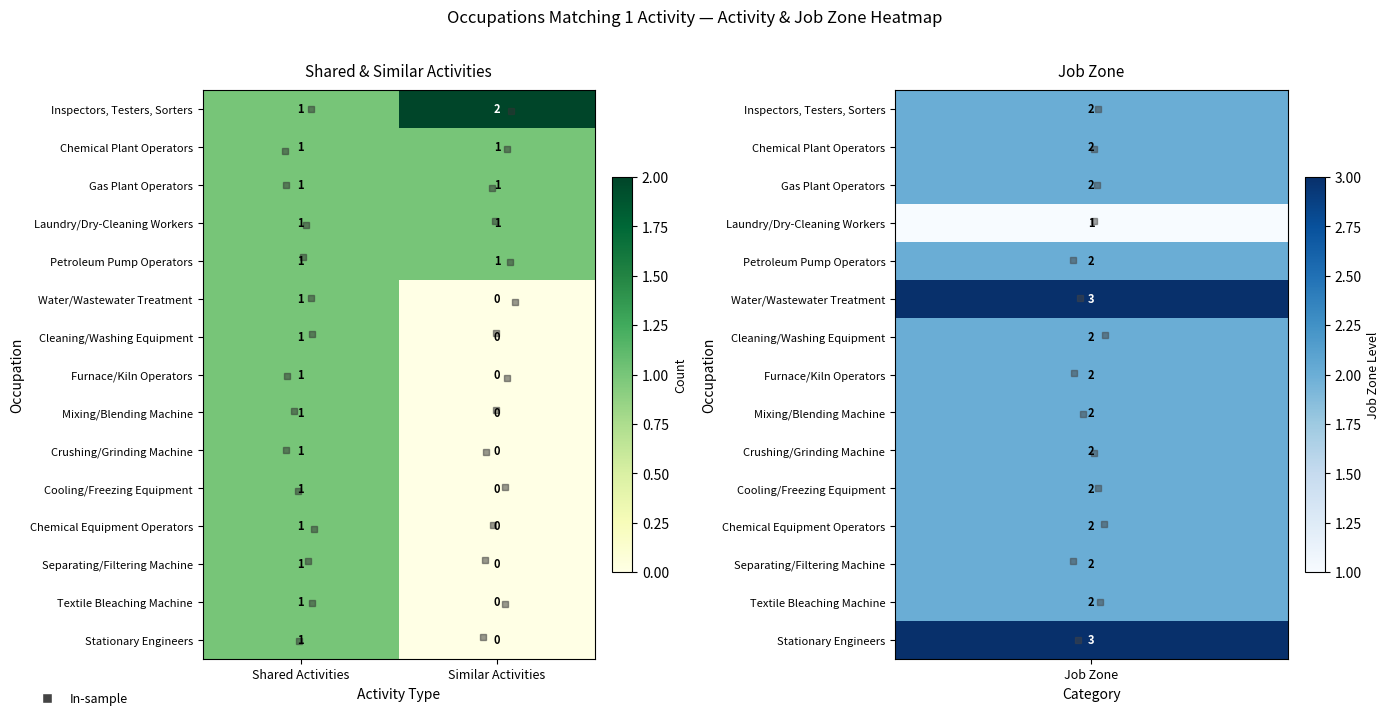

Which category has the lowest value across all series?

Similar Activities